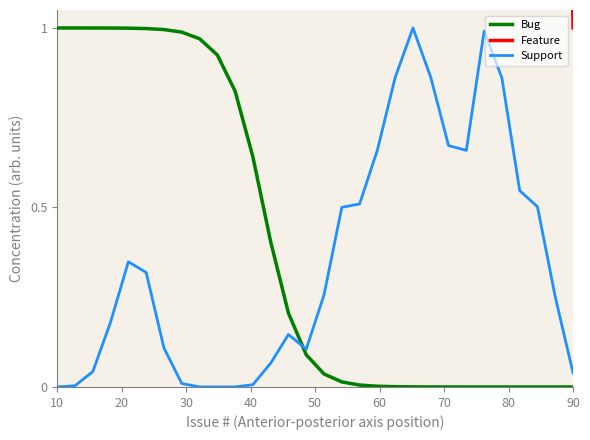

True or false: Support and Bug intersect in this chart.

True